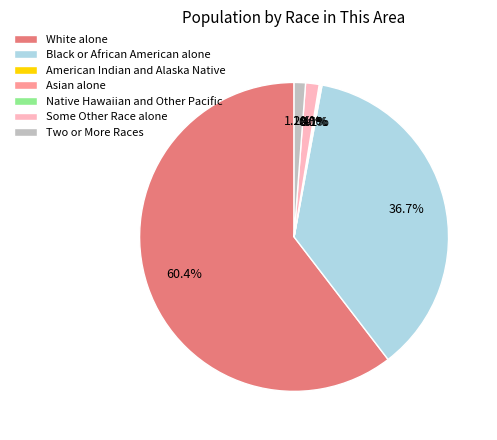

Rank the categories by value from highest to lowest.

White alone, Black or African American alone, Some Other Race alone, Two or More Races, American Indian and Alaska Native, Asian alone, Native Hawaiian and Other Pacific